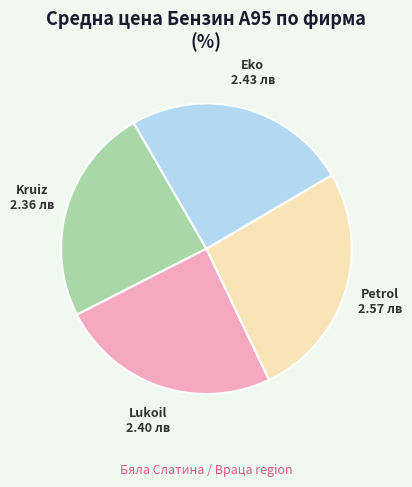

Count the number of slices in the pie.

4